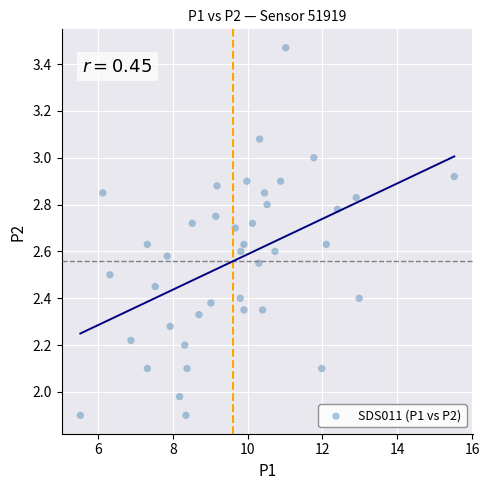

What is the range of Y values (max minus min)?

1.6